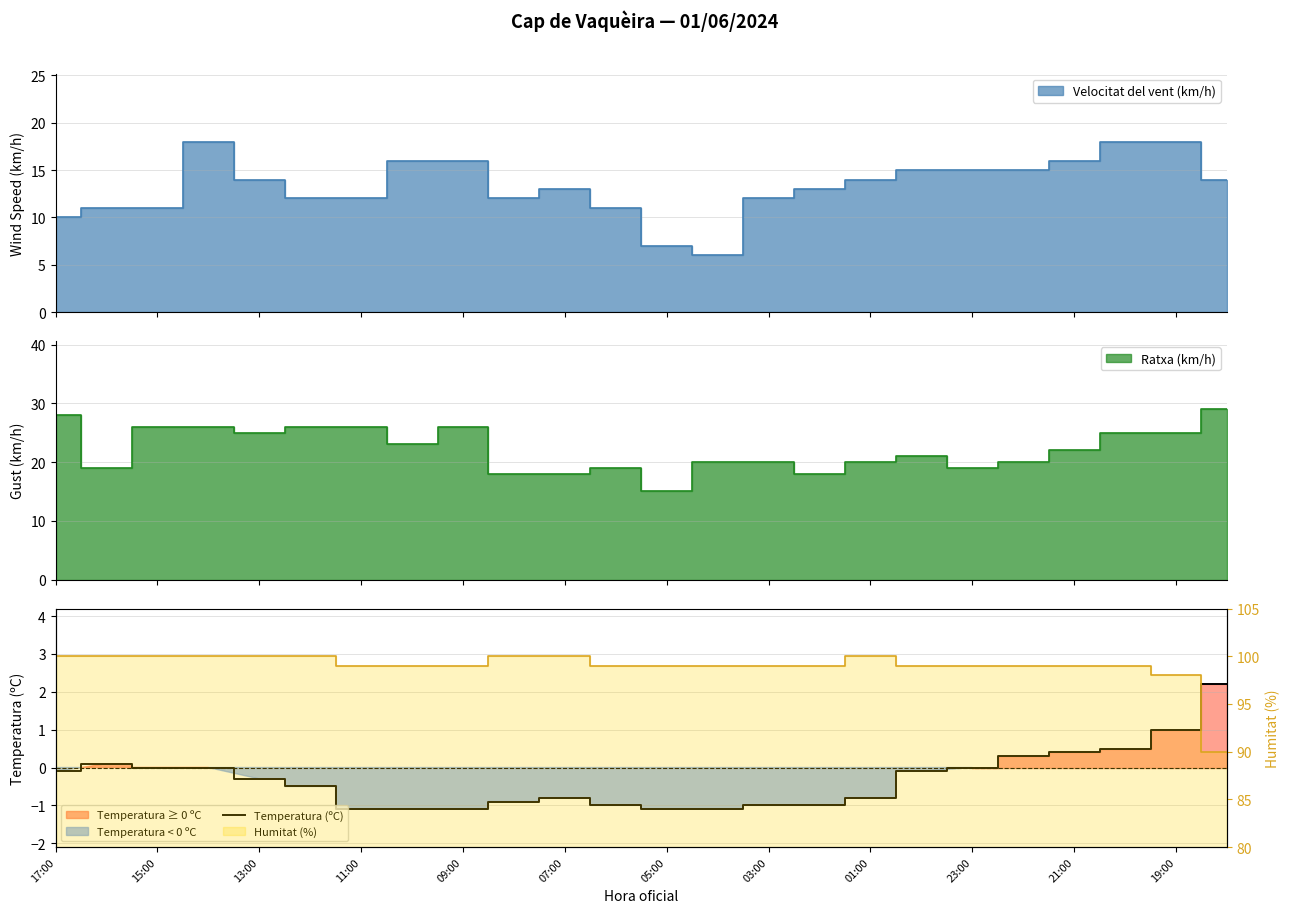

What is the change in value from 17:00 to 15:00?

+0.1